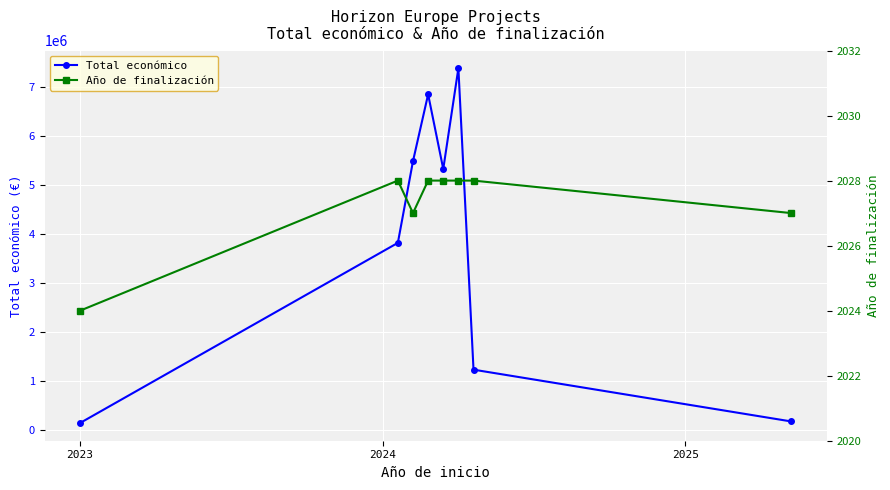

Rank the series at 2023 from lowest to highest value.

Año de finalización, Total económico